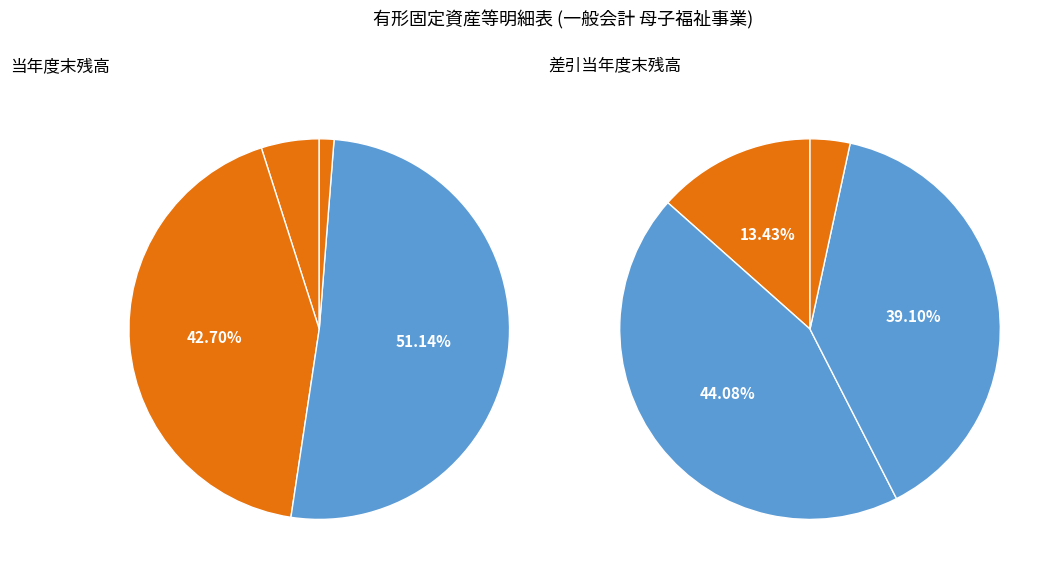

Is it true that ソフトウェア is 64% of the pie?

False